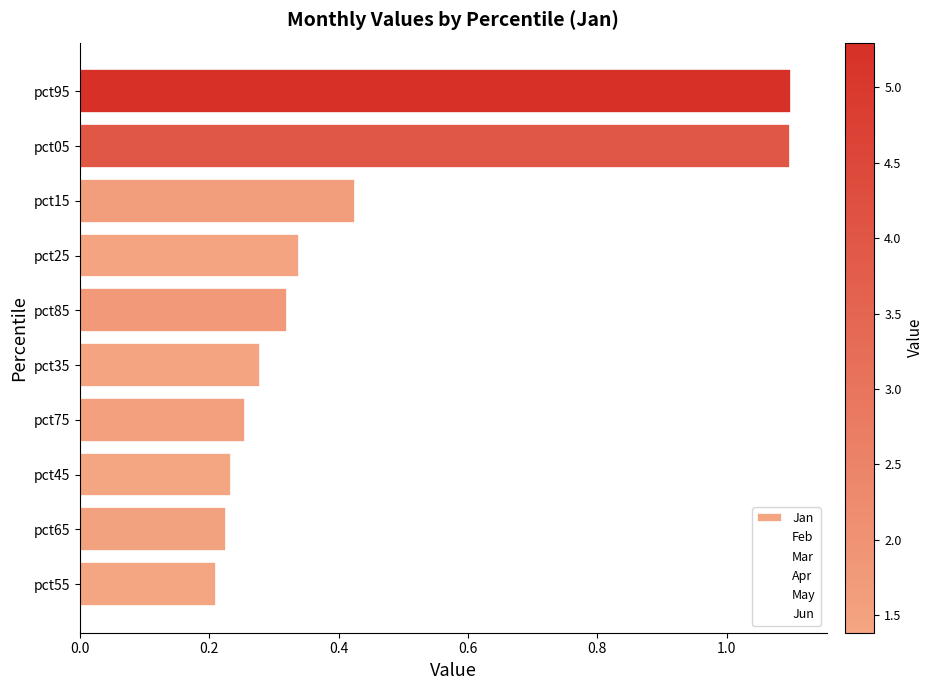

What is the difference between the second highest and second lowest values?

0.9